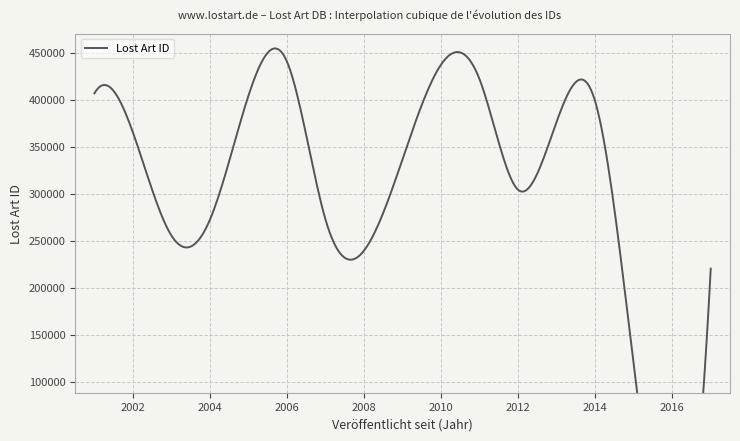

How many data points are less than 312345?

10